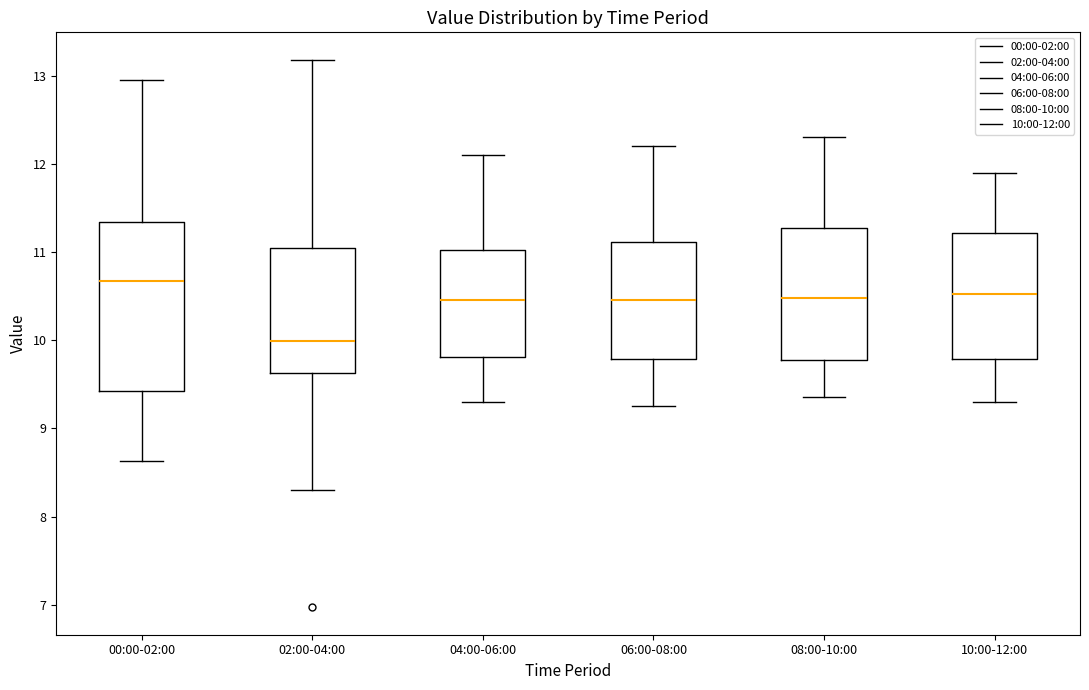

Which box is the tallest, from its lower edge to its upper edge?

00:00-02:00